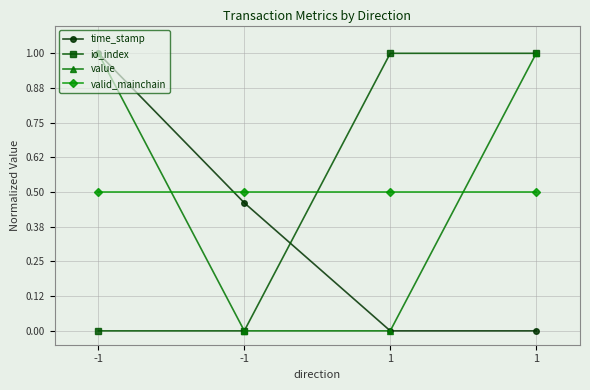

What are all the series names shown in the legend?

time_stamp, io_index, value, valid_mainchain